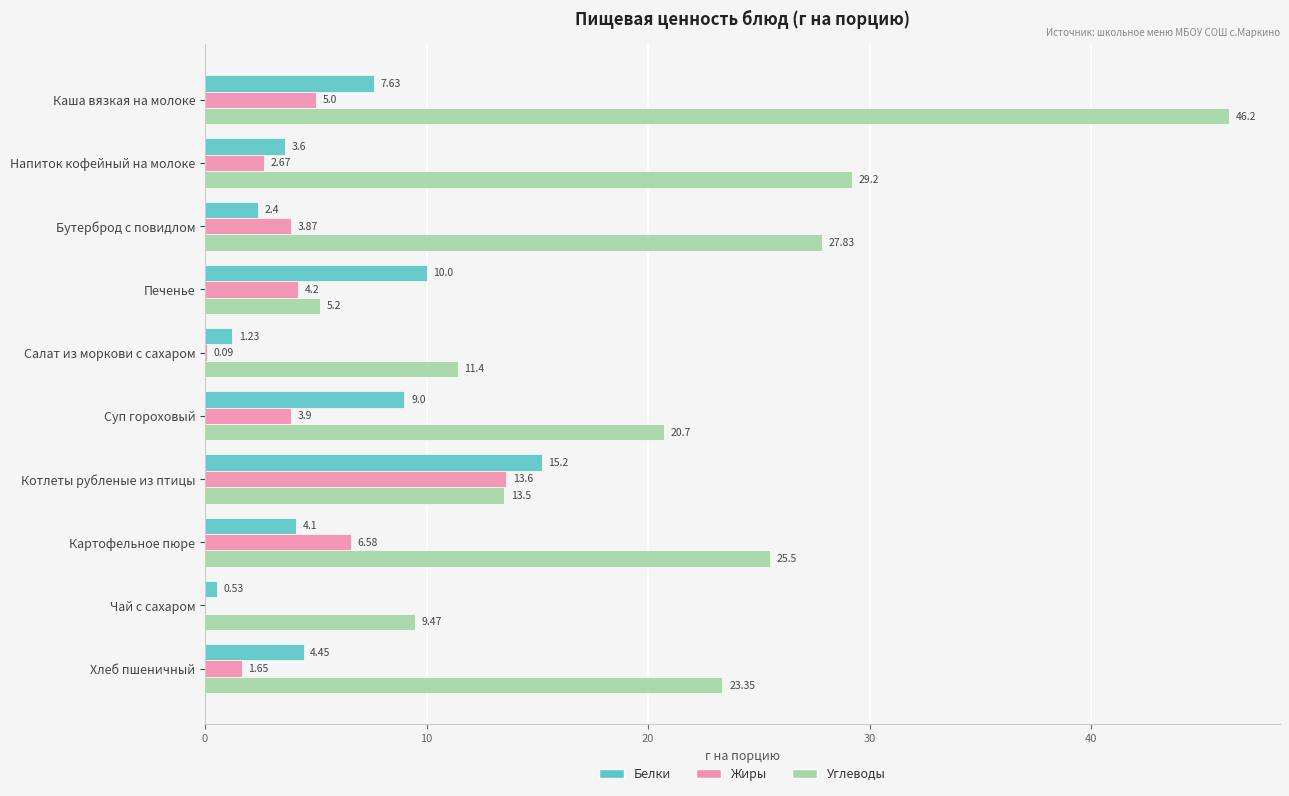

What is the total value across all series at Печенье?

19.4